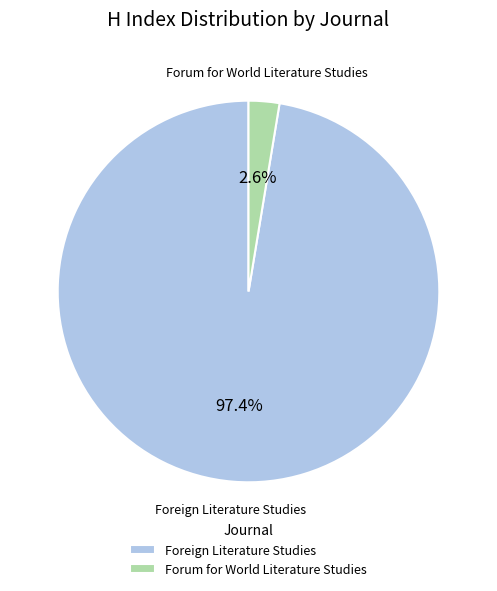

Does any single category account for the majority?

Yes